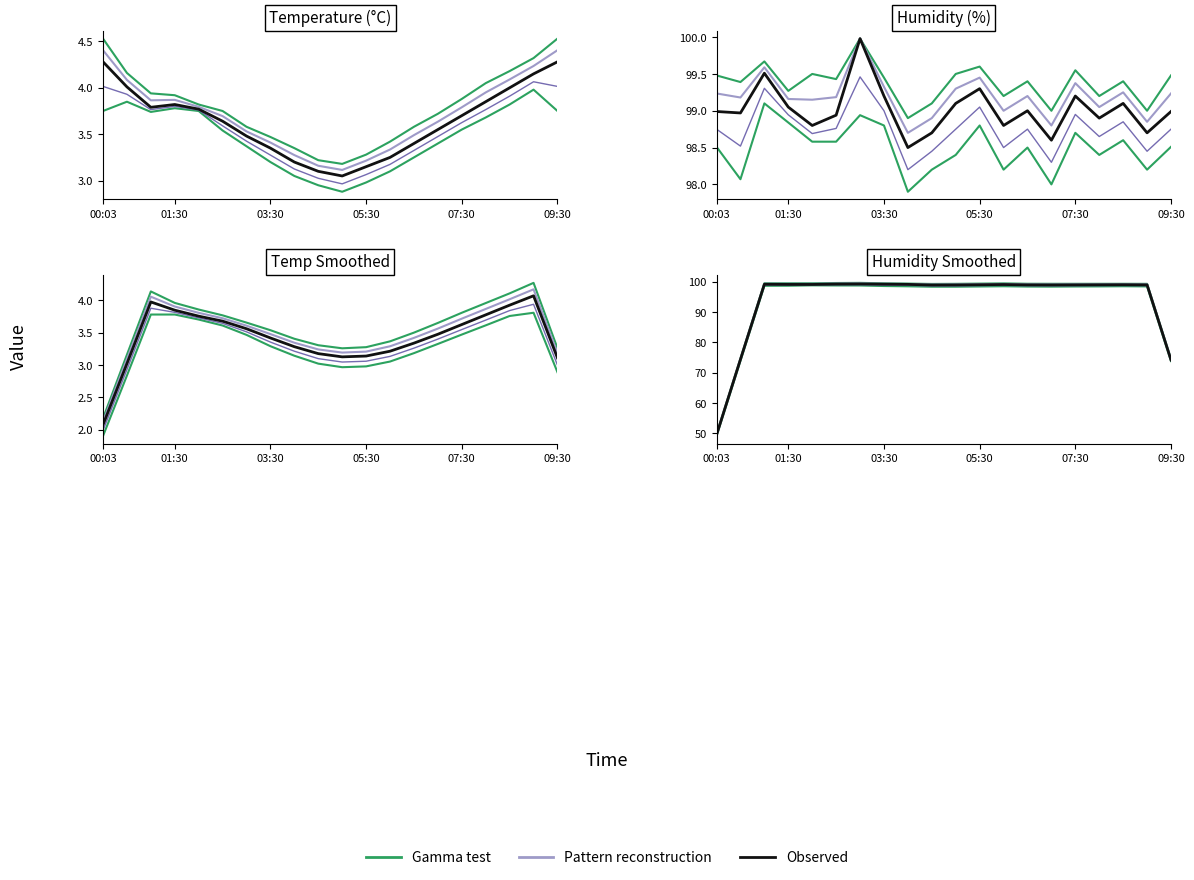

What is the lowest value of the Observed series?

49.5